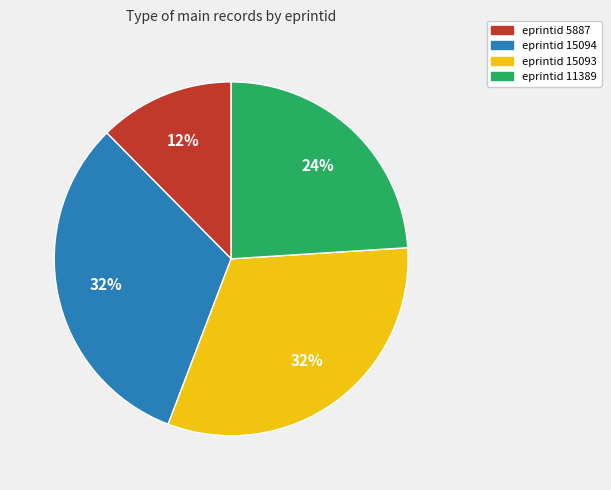

Count the number of slices in the pie.

4